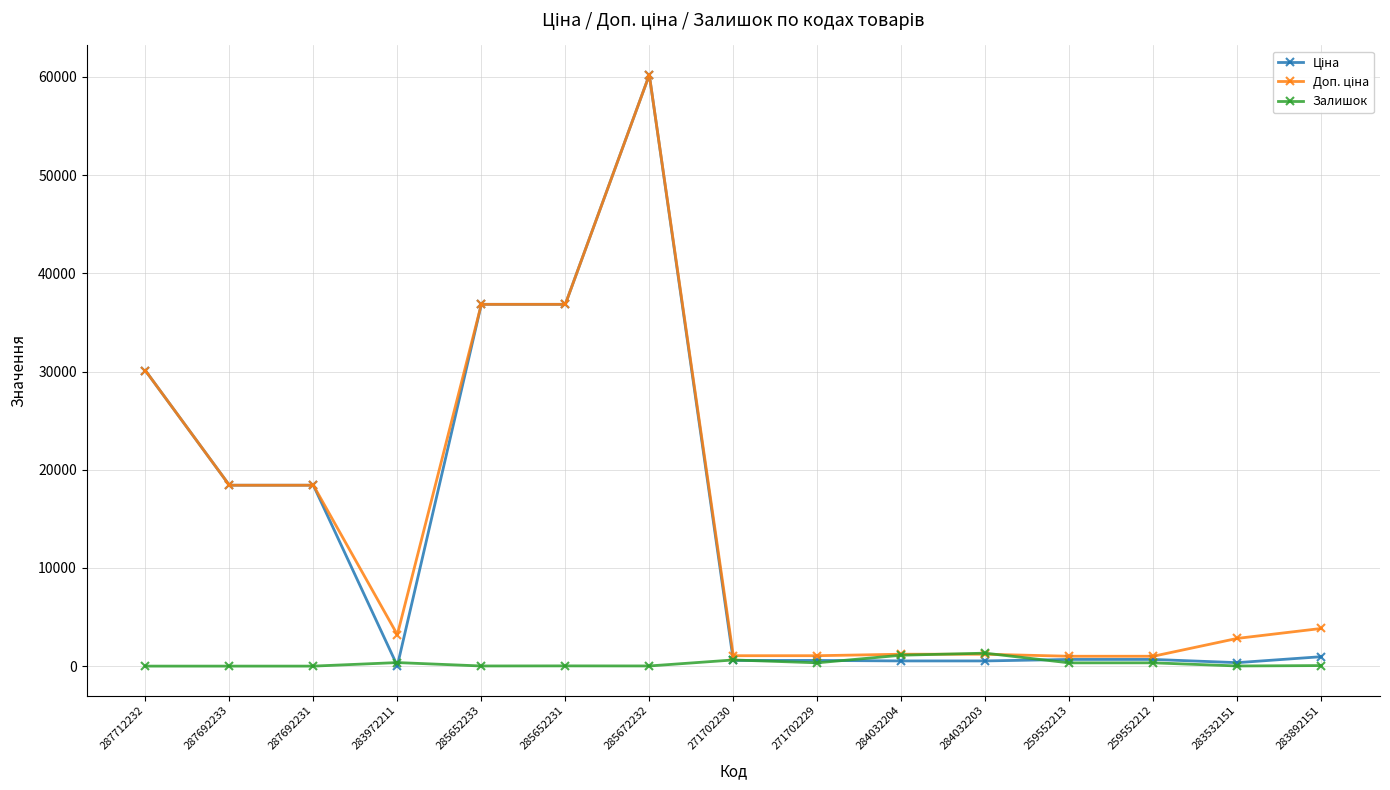

True or false: Залишок has more than 0 points higher than both neighbors.

True